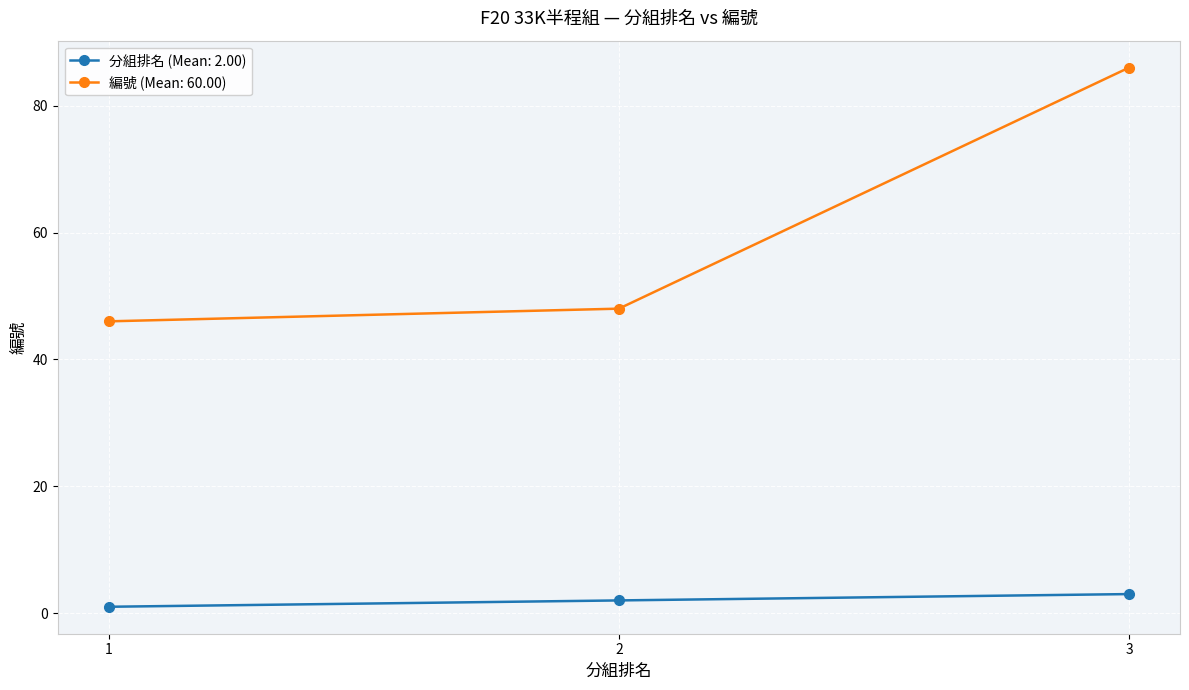

At how many categories does at least one series exceed 57?

1